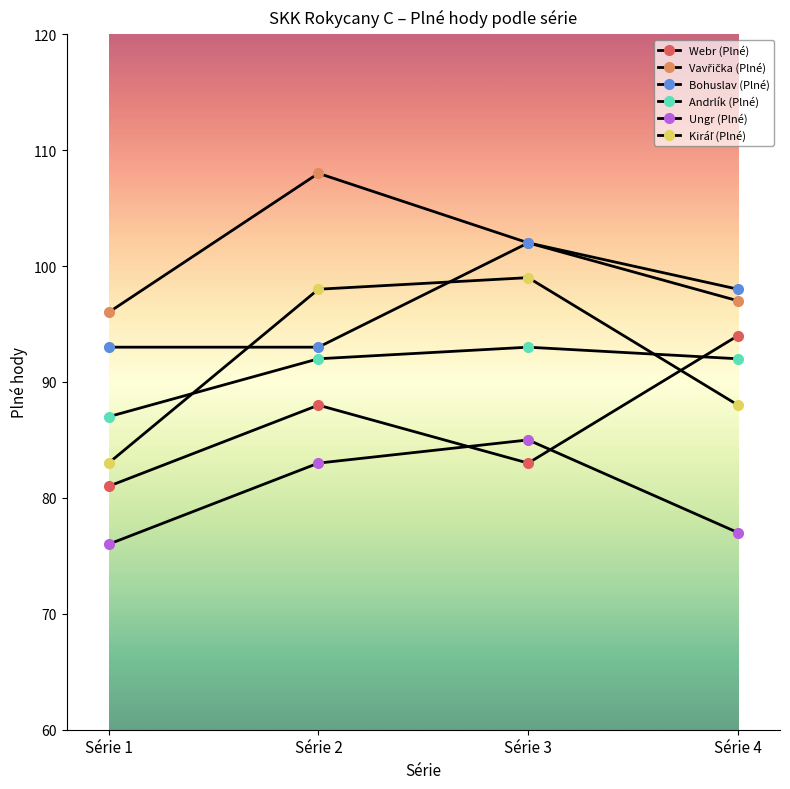

How many lines are shown in the chart?

6